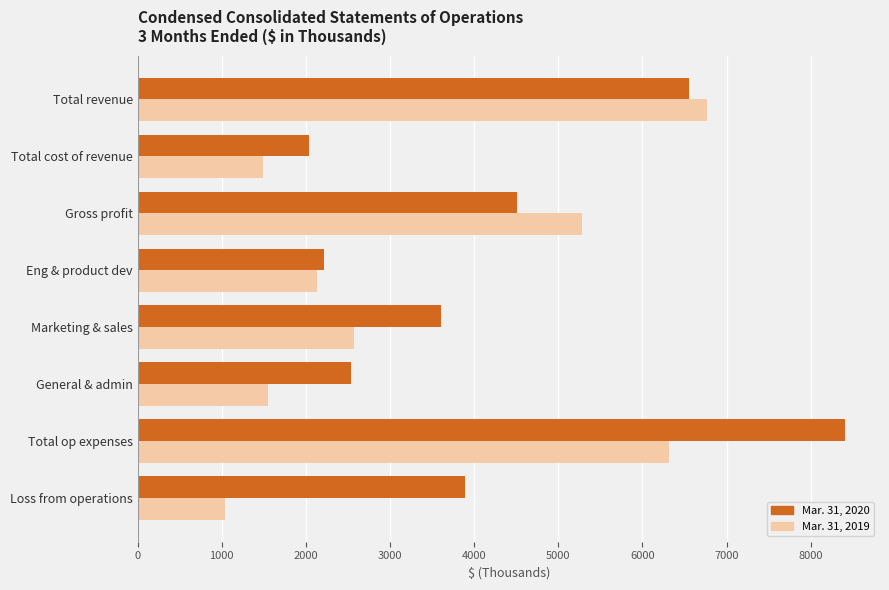

At Total revenue, list the series in order from largest to smallest.

Mar. 31, 2019, Mar. 31, 2020